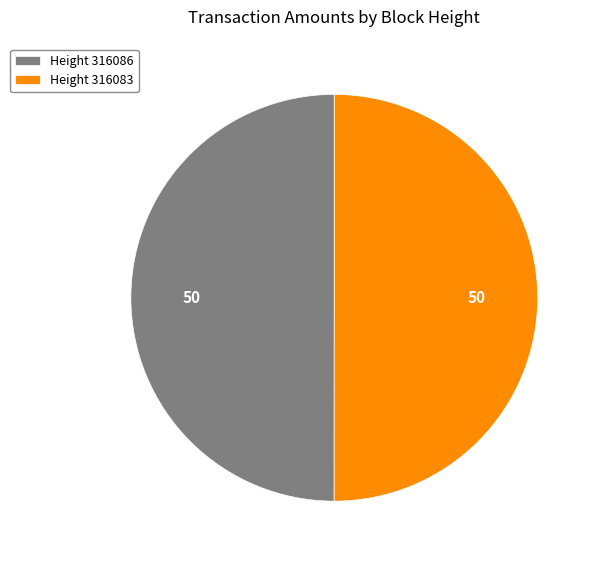

Is it true that Height 316086 is 50% of the pie?

True